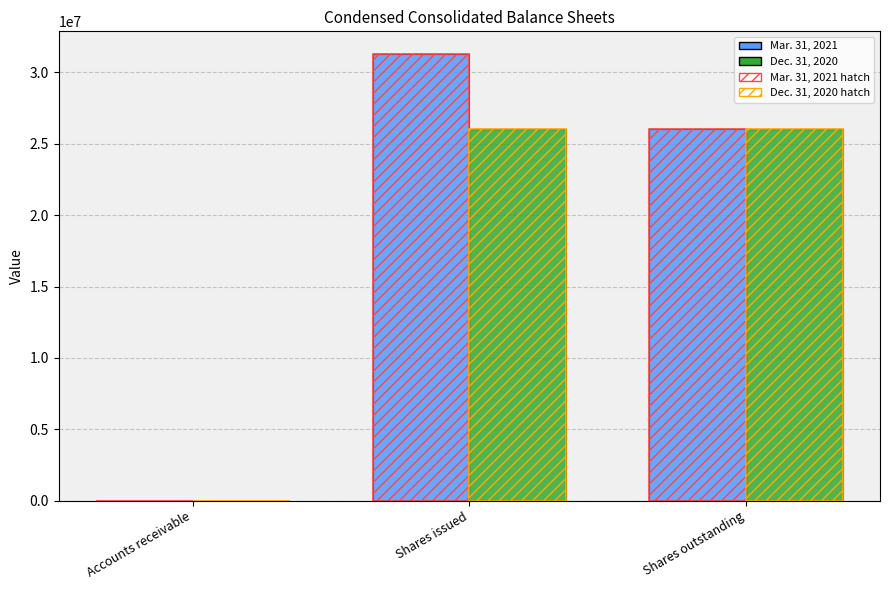

Does the chart contain stacked bars?

No